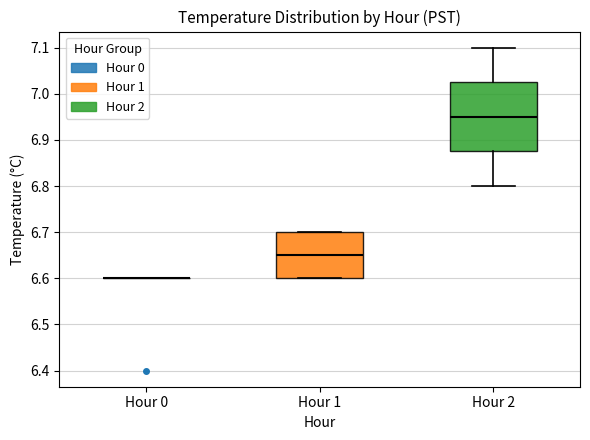

Reading left to right, transcribe this box plot: for each box, give where its median line is, the range the box spans, and where its two whiskers end, as read against the y-axis. The values are not printed on the chart, so give them approximately, as read against the axis.

Hour 0: box collapsed to a line at 6.60, whiskers 6.60 to 6.60
Hour 1: median 6.65, box 6.60 to 6.70, whiskers 6.60 to 6.70
Hour 2: median 6.95, box 6.88 to 7.03, whiskers 6.80 to 7.10